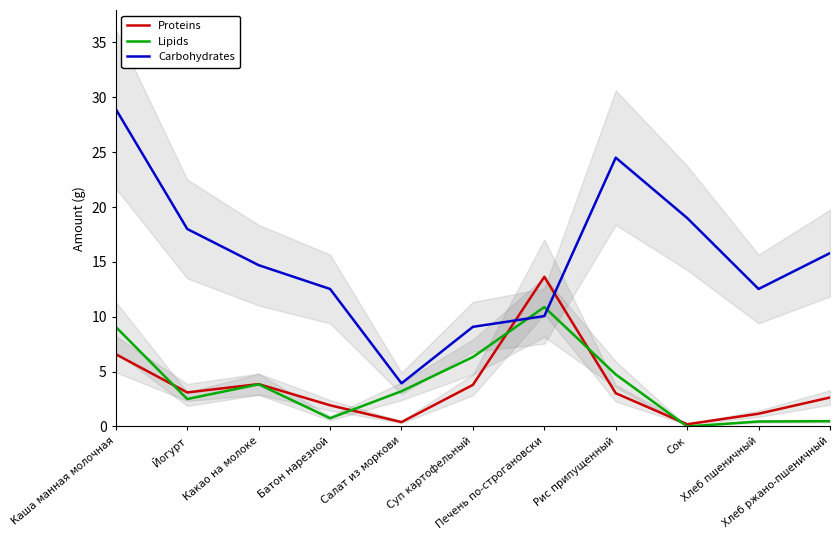

Reading left to right, extract all data points from this chart.

Proteins: 6.6	3.1	3.9	1.9	0.4	3.8	13.6	3.0	0.2	1.2	2.6
Lipids: 9.1	2.5	3.8	0.8	3.2	6.3	10.9	4.7	0.0	0.5	0.5
Carbohydrates: 28.9	18.0	14.7	12.5	3.9	9.1	10.1	24.5	19.0	12.5	15.8